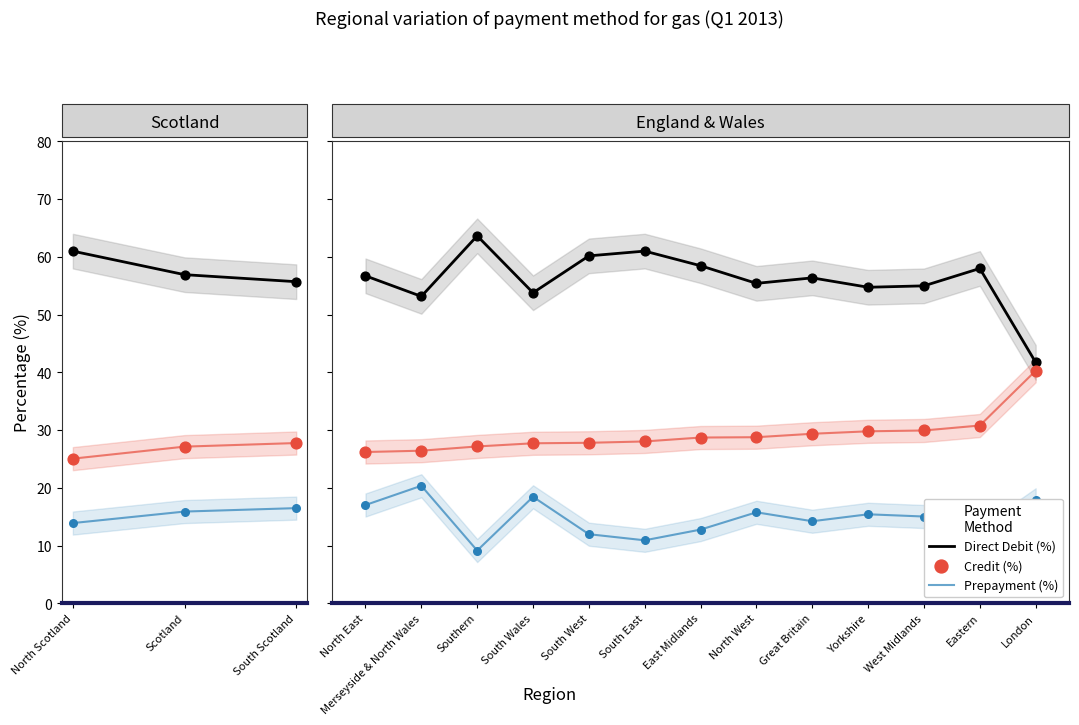

What is the total value across all series at South Wales?

100.0